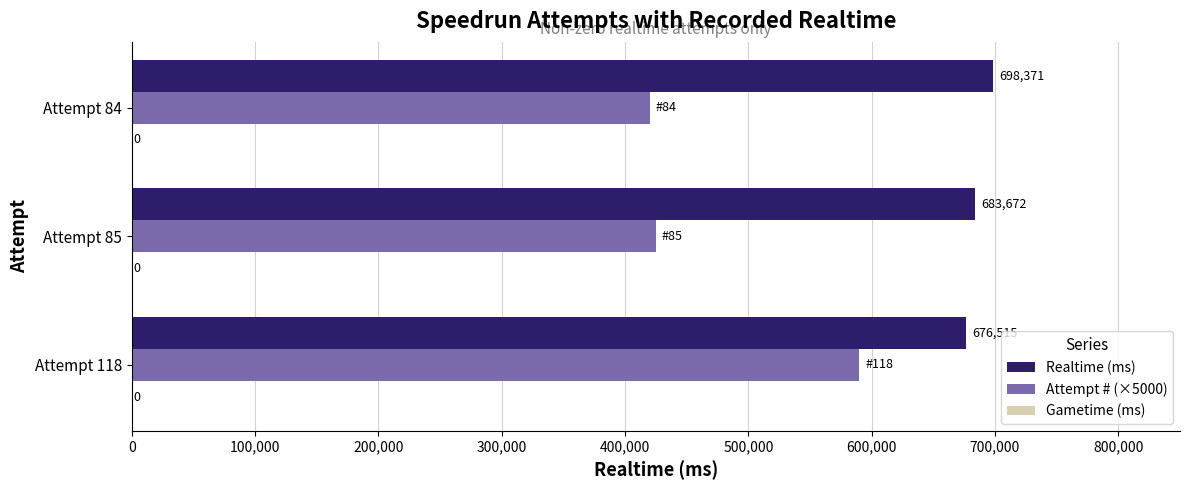

How many Realtime (ms) values are between 676515 and 698371?

3